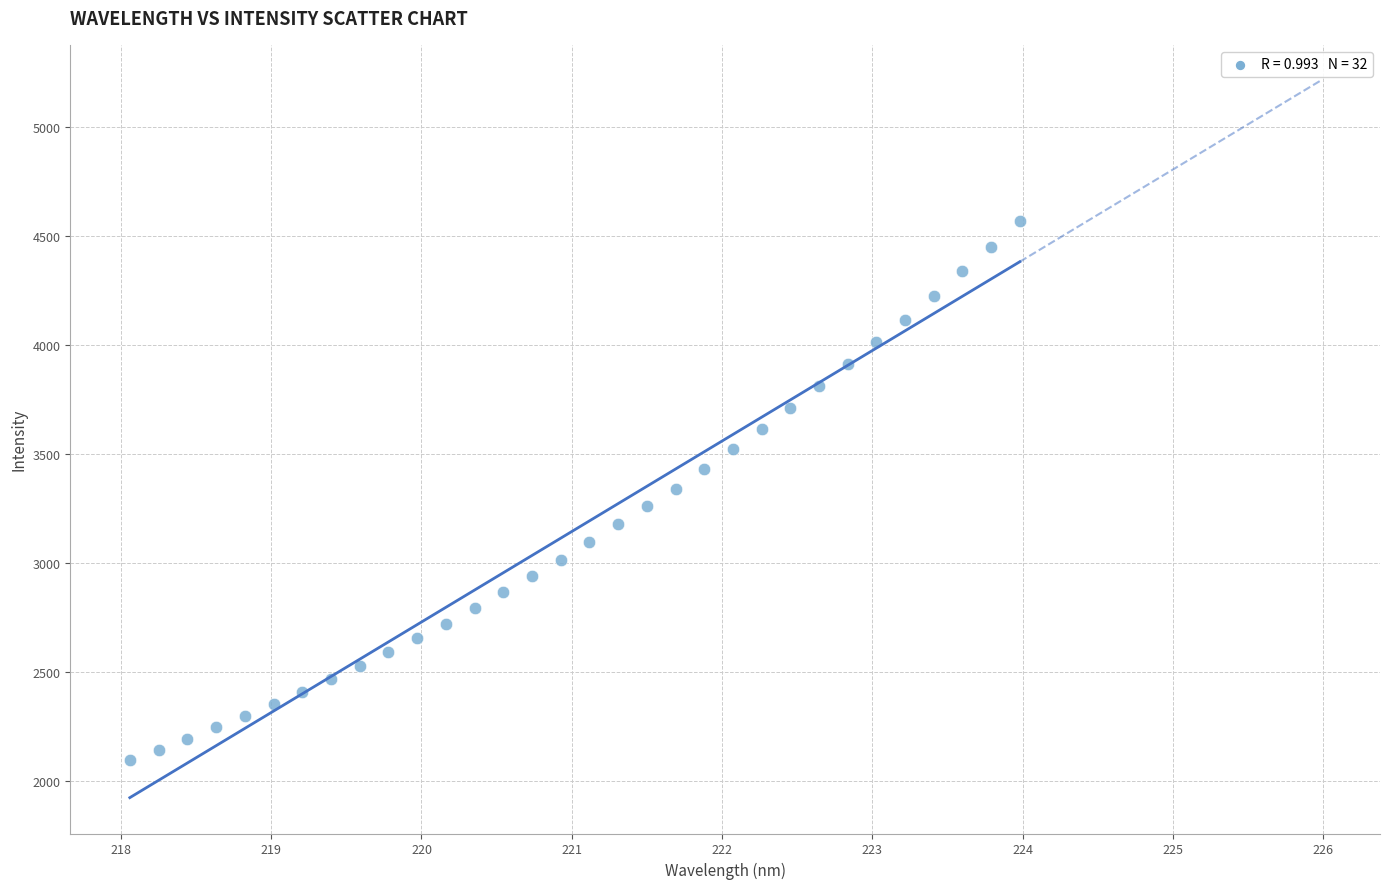

What is the range of X values (max minus min)?

5.9